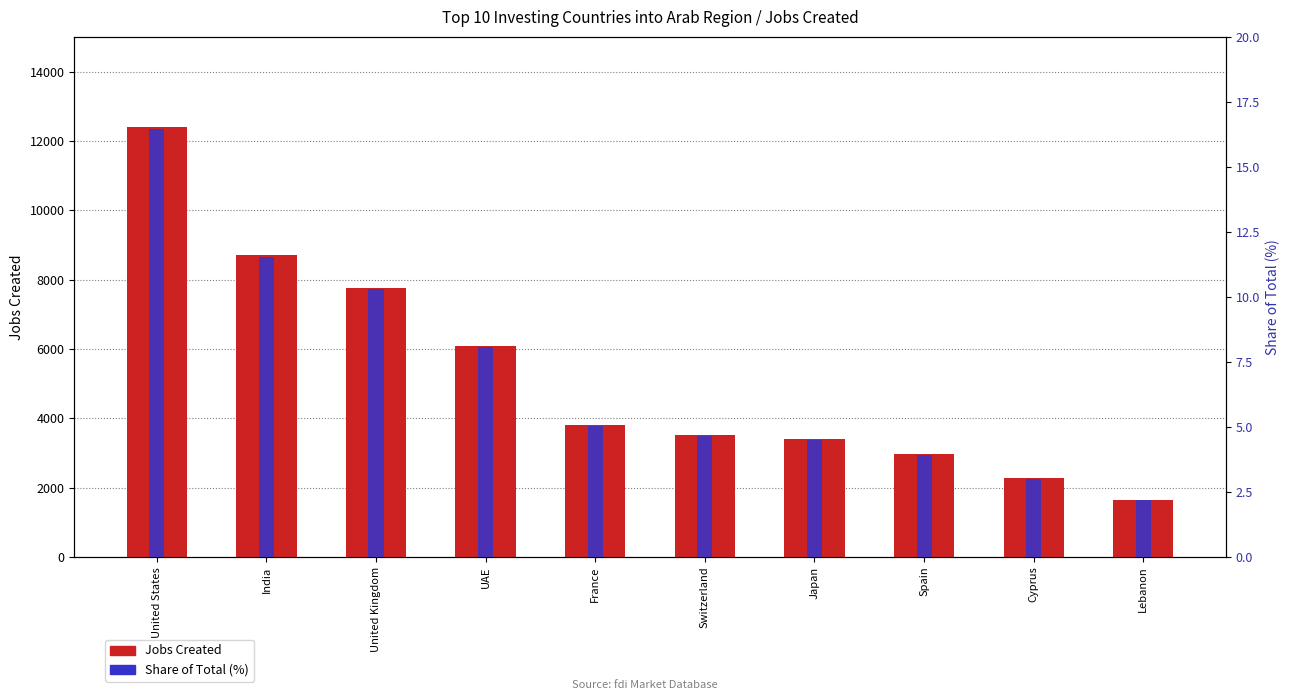

What is the greatest value displayed?

12414